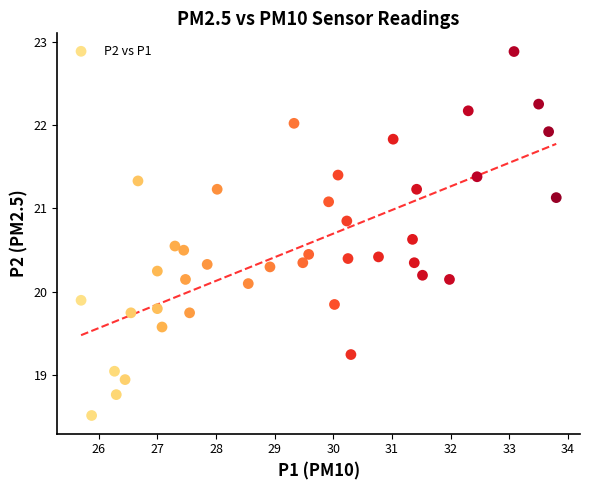

What is the range of X values (max minus min)?

8.1